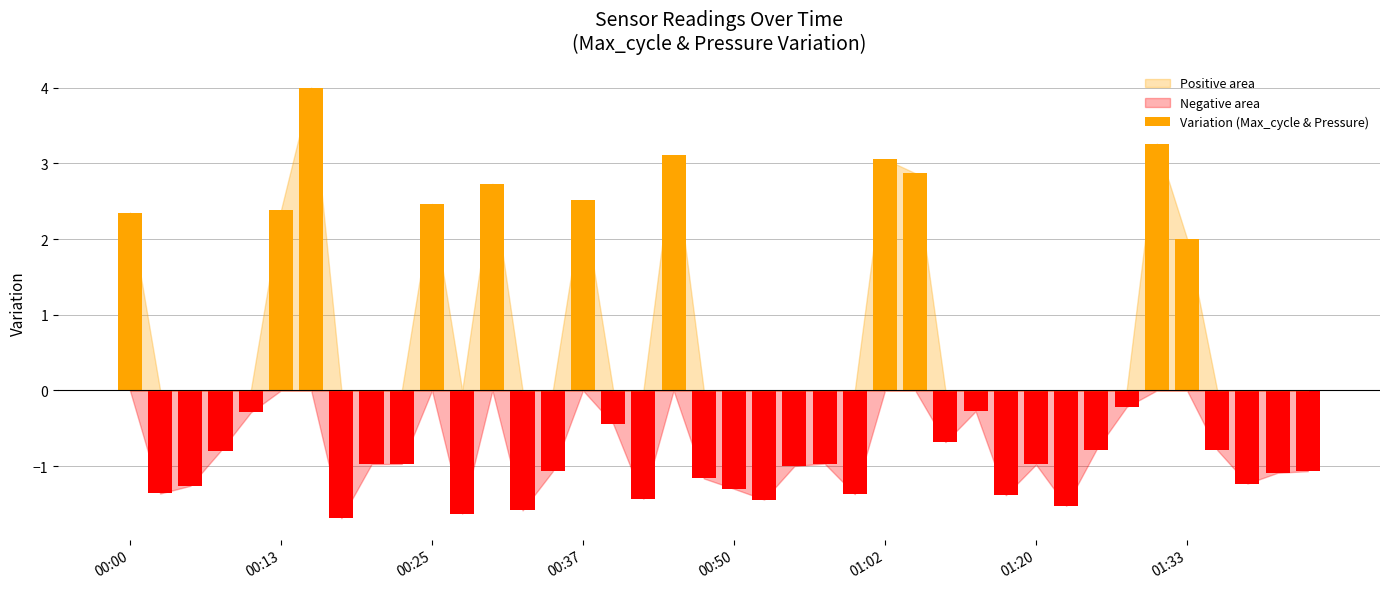

Reading left to right, list all the values displayed in this chart.

2.4	-1.4	-1.3	-0.8	-0.3	2.4	4.0	-1.7	-1.0	-1.0	2.5	-1.6	2.7	-1.6	-1.1	2.5	-0.4	-1.4	3.1	-1.2	-1.3	-1.4	-1.0	-1.0	-1.4	3.1	2.9	-0.7	-0.3	-1.4	-1.0	-1.5	-0.8	-0.2	3.3	2.0	-0.8	-1.2	-1.1	-1.1